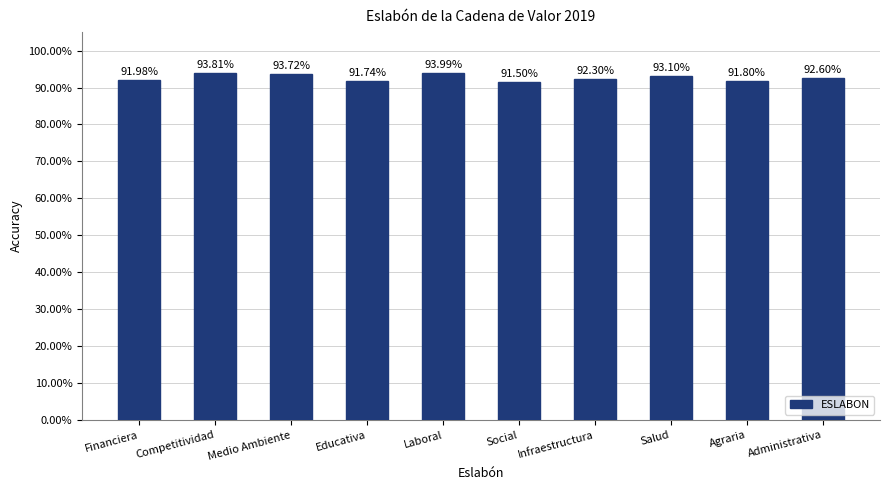

What is the average value?

92.7